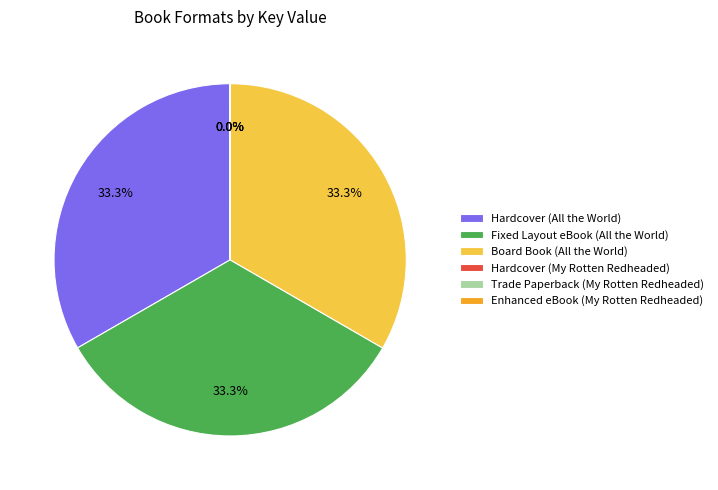

Does Hardcover (All the World) represent more than half of the total?

No